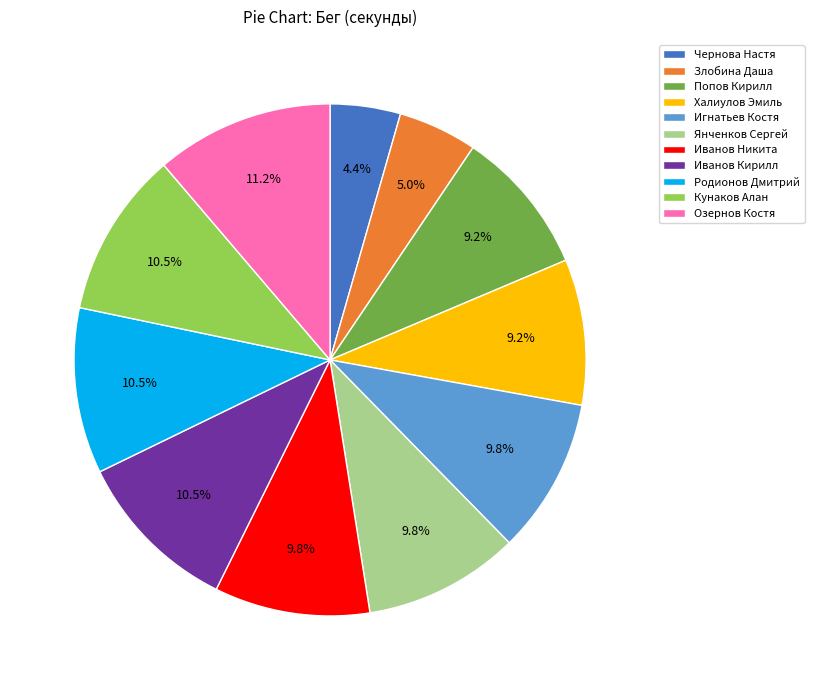

Between Иванов Кирилл and Игнатьев Костя, which is larger?

Иванов Кирилл